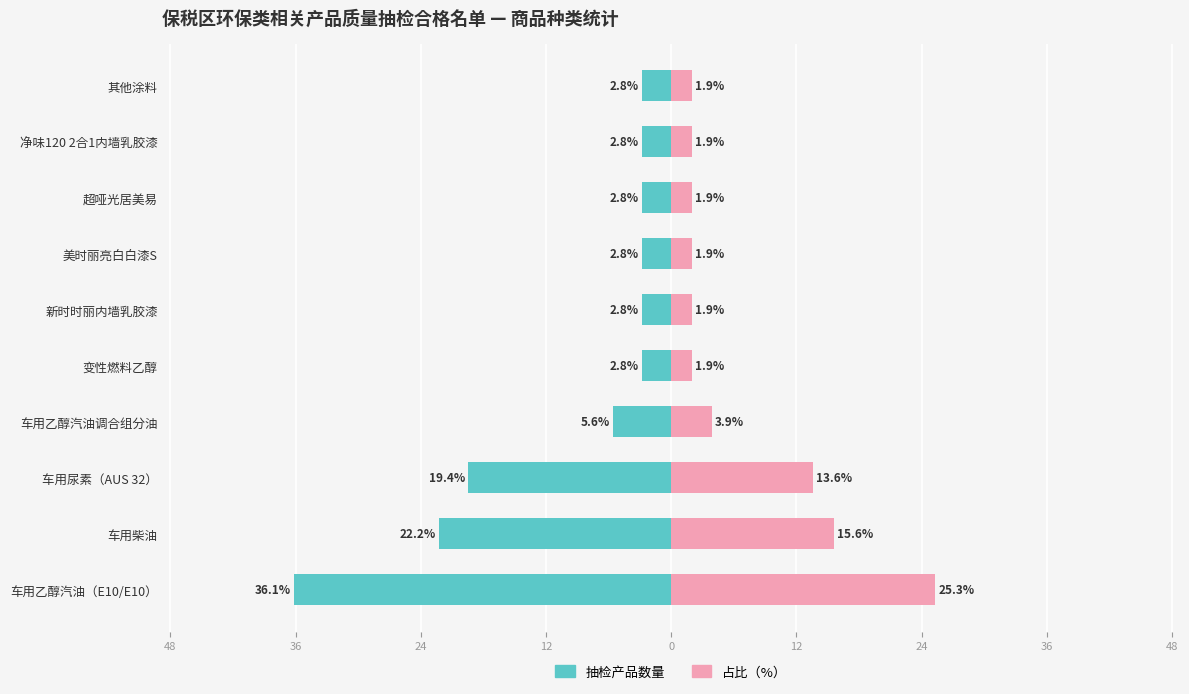

How many bars are there in each group?

2